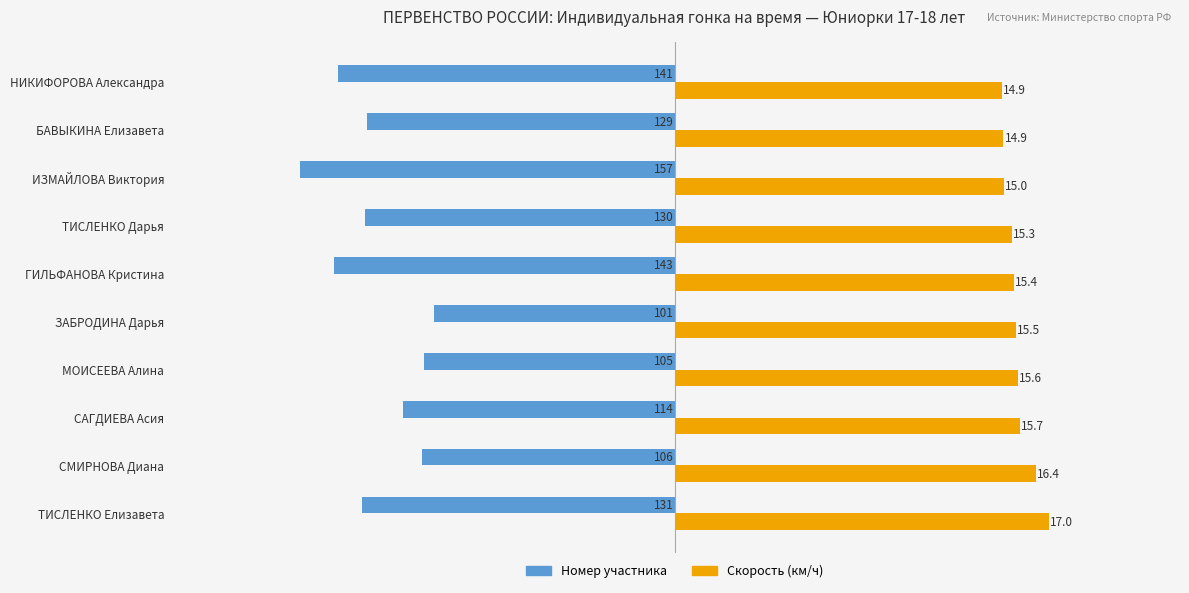

True or false: Скорость (км/ч) has a value of 14.9 at НИКИФОРОВА Александра.

True